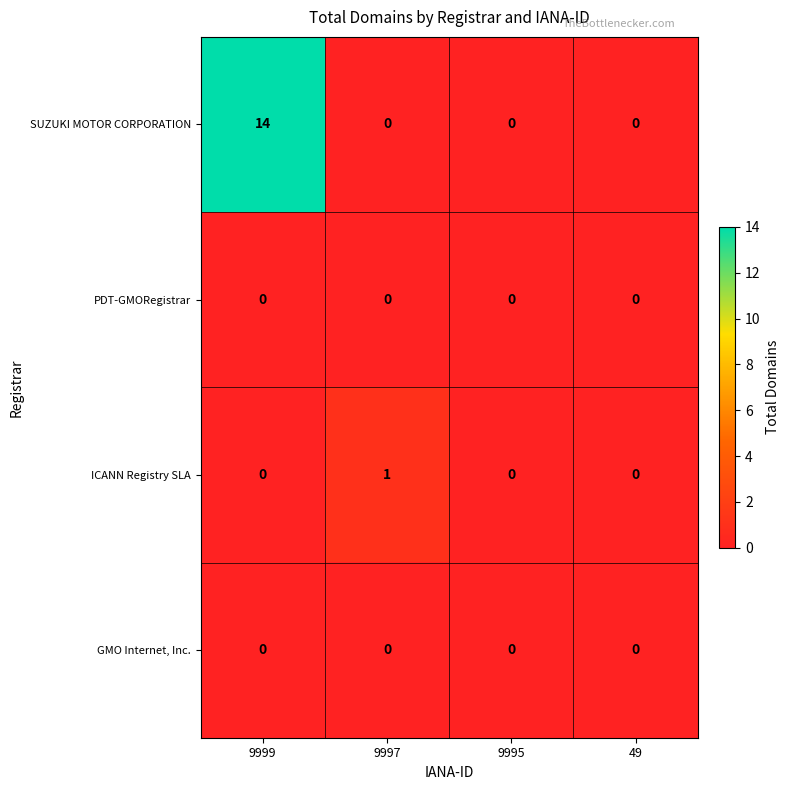

True or false: GMO Internet, Inc. has a value of 0 at 9999.

True